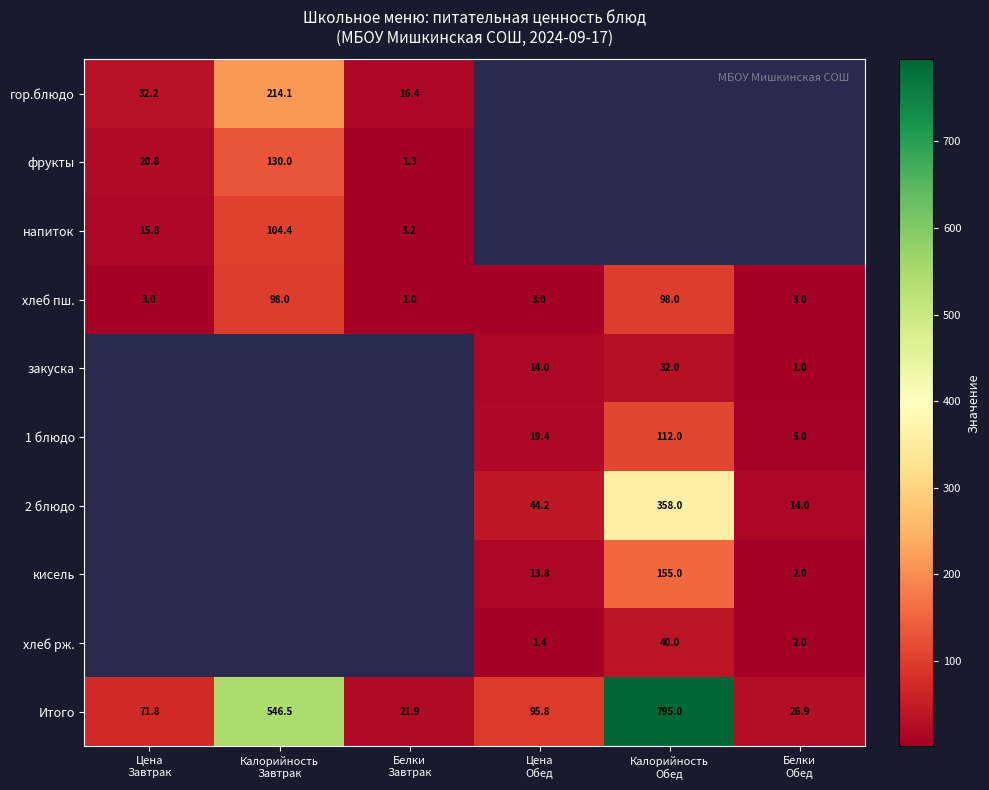

Which series changed the most between Цена Завтрак and Калорийность Завтрак?

Итого